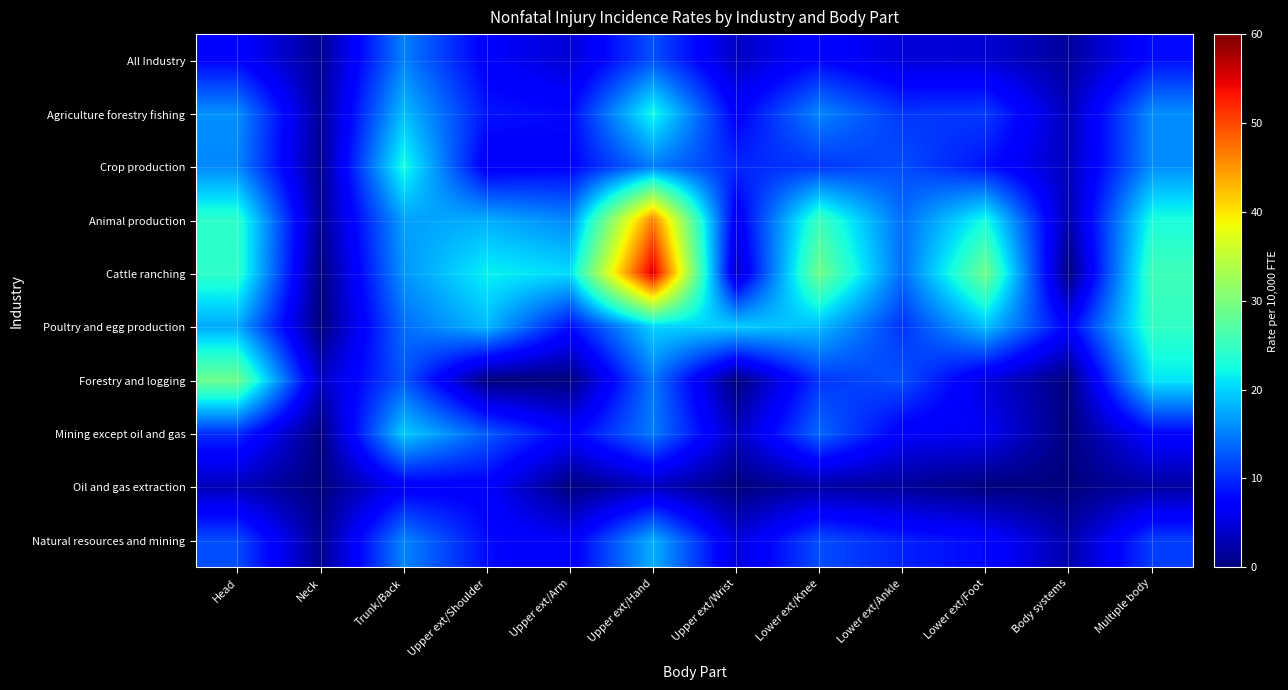

What is the maximum value shown in the chart?

55.6